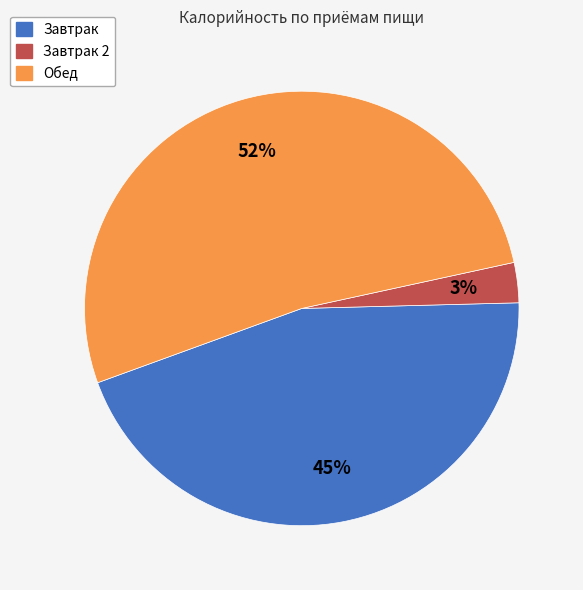

To the nearest percent, what is the difference between the largest and smallest slice percentages?

49%